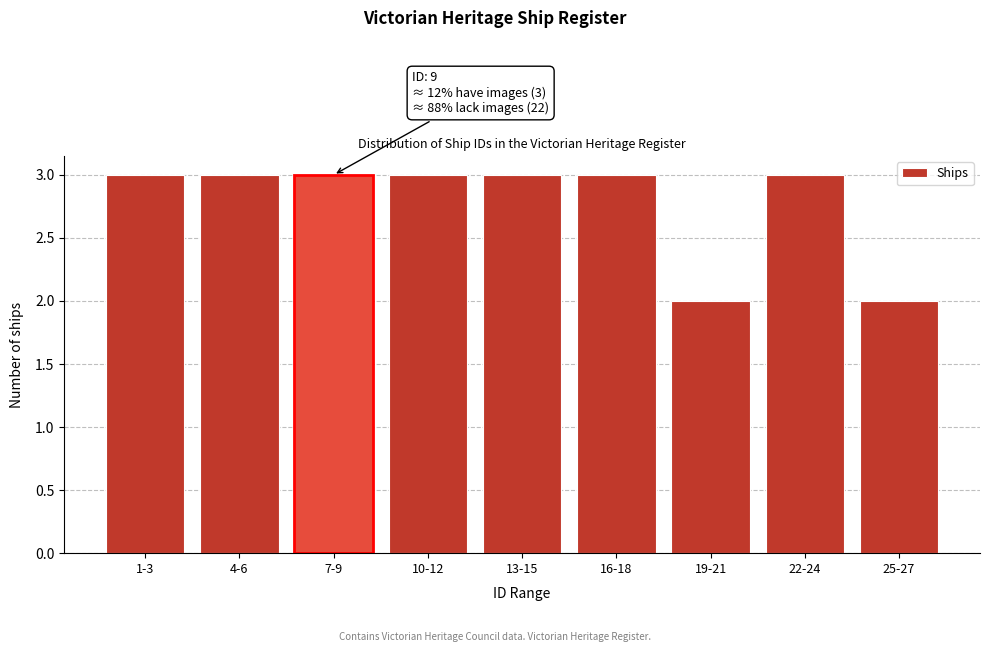

Reading left to right, extract all data points from this chart.

3	3	3	3	3	3	2	3	2